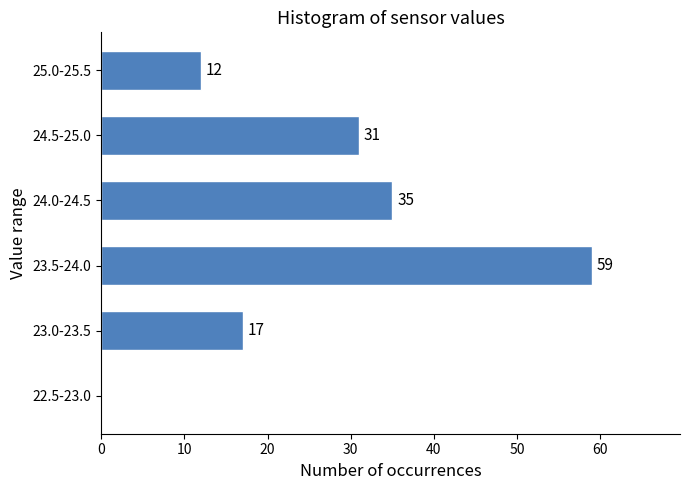

Reading top to bottom, extract all data points from this chart.

25.0-25.5=12	24.5-25.0=31	24.0-24.5=35	23.5-24.0=59	23.0-23.5=17	22.5-23.0=0